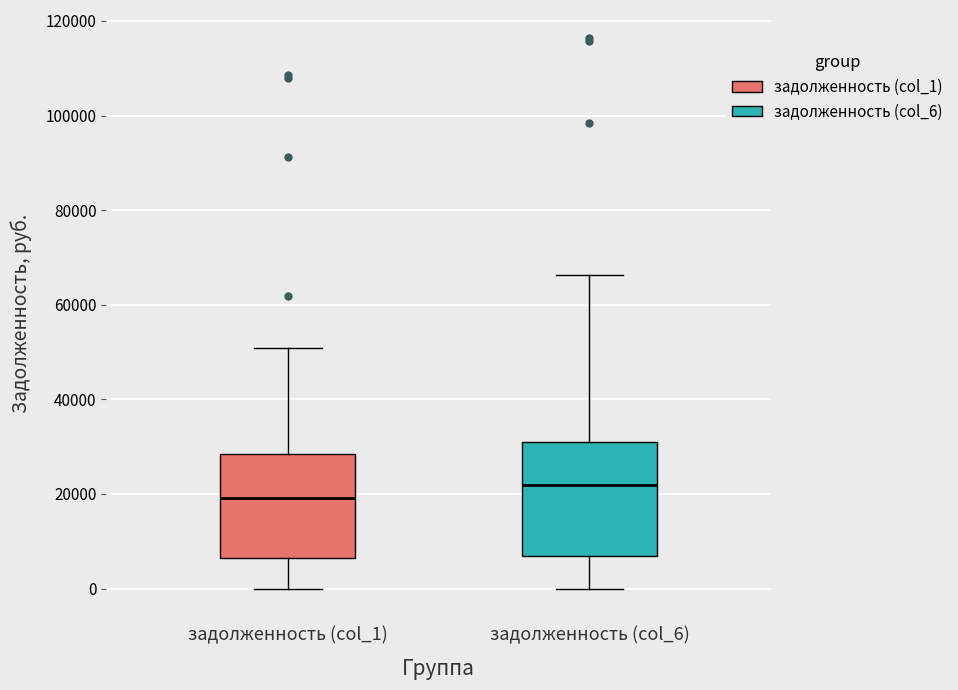

Reading left to right, transcribe this box plot: for each box, give where its median line is, the range the box spans, and where its two whiskers end, as read against the y-axis. The values are not printed on the chart, so give them approximately, as read against the axis.

задолженность (col_1): median 20000, box 6000 to 28000, whiskers 0 to 50000
задолженность (col_6): median 22000, box 6000 to 30000, whiskers 0 to 66000